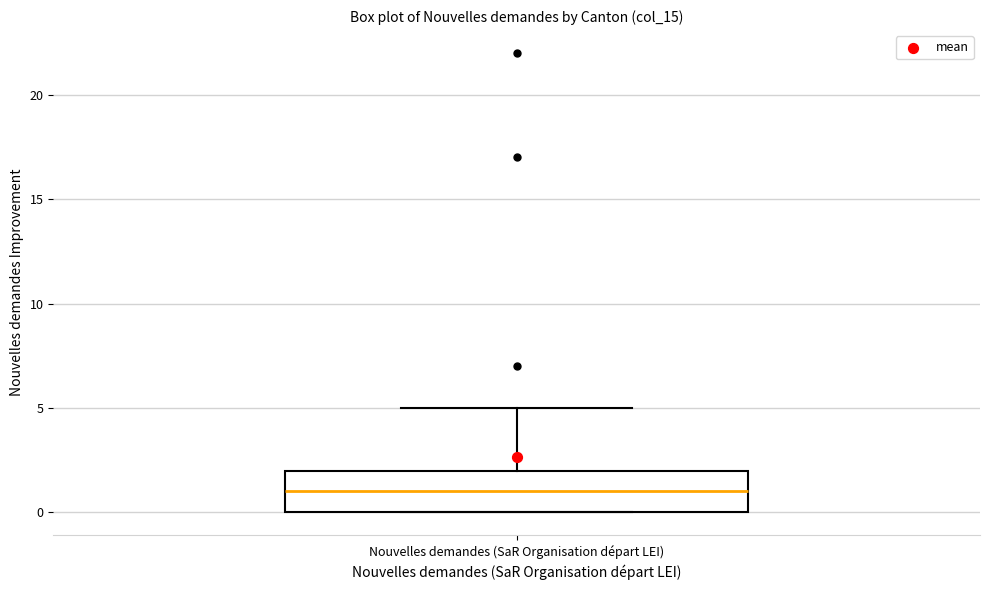

Read this box plot against the y-axis: the position of the median line, the range covered by the box, and the ends of both whiskers. The values are not printed on the chart, so give them approximately, as read against the axis.

median 1, box 0 to 2, whiskers 0 to 5